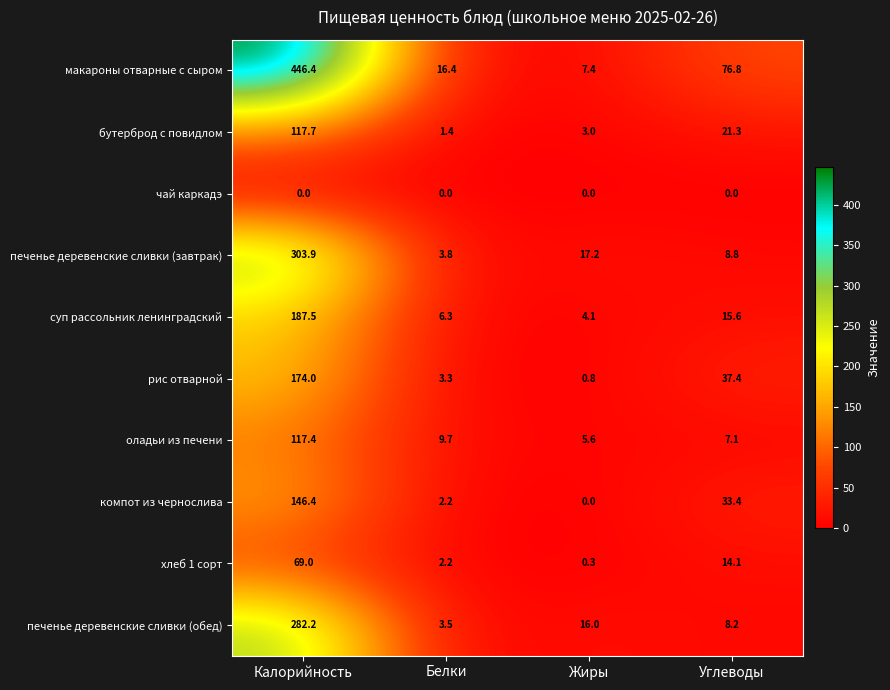

At which category is the sum across all series the highest?

Калорийность